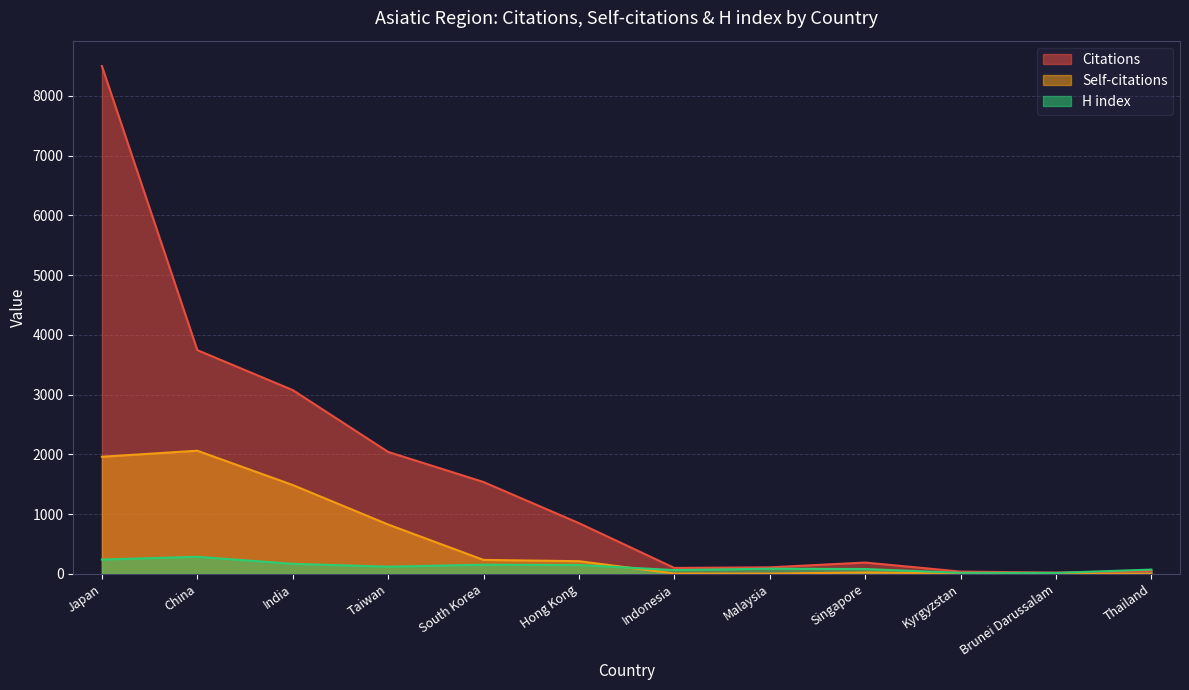

Where is the first local minimum for H index?

Taiwan